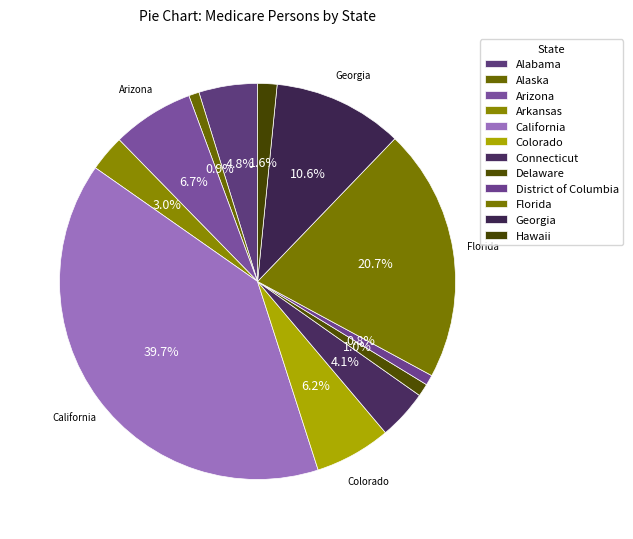

How many slices are in this pie chart?

12